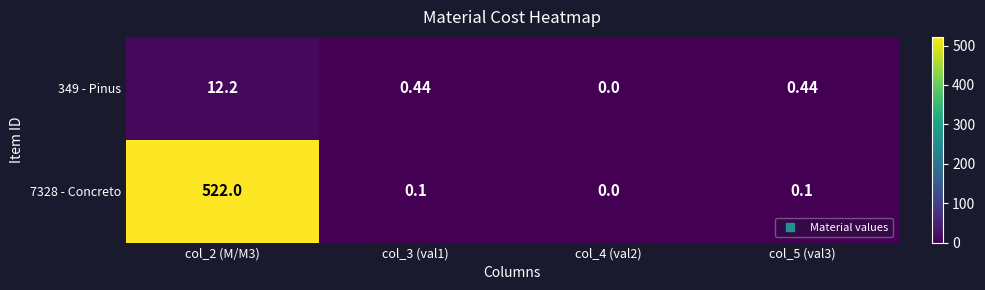

At col_2 (M/M3), list the series in order from largest to smallest.

7328 - Concreto, 349 - Pinus